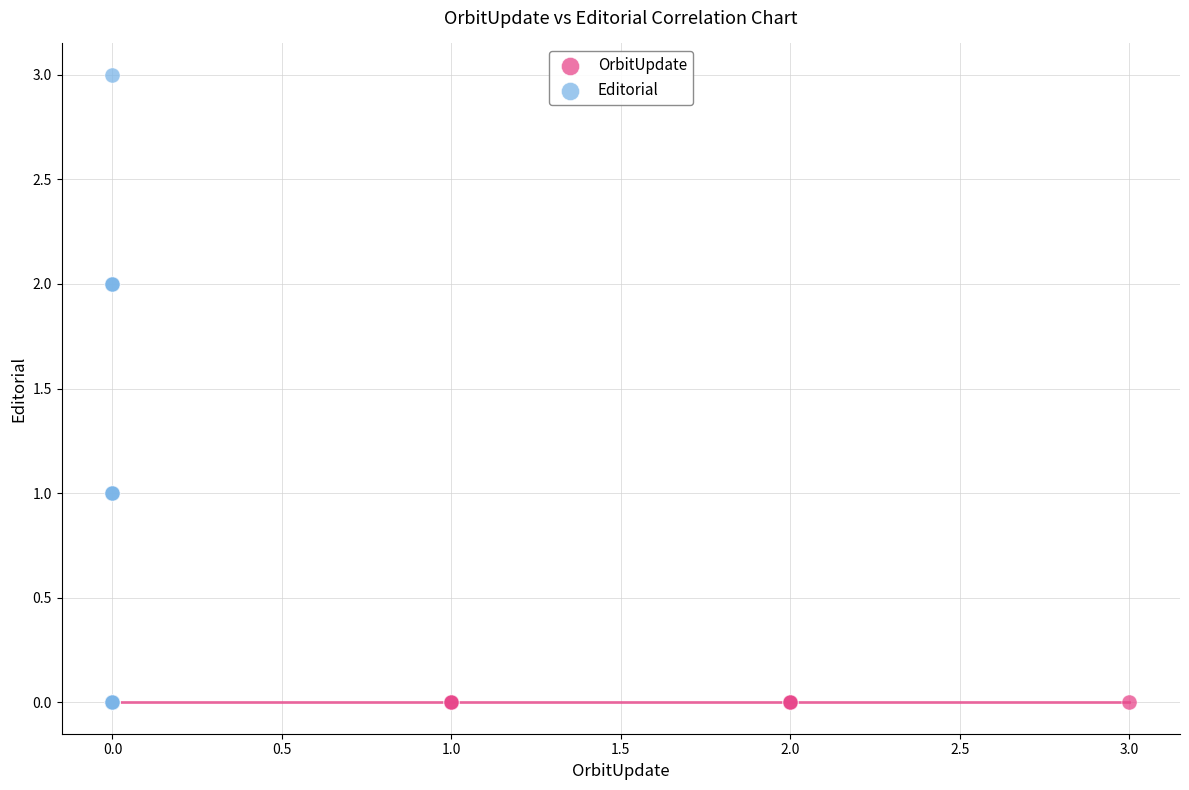

Which series contains the highest Y value?

Editorial